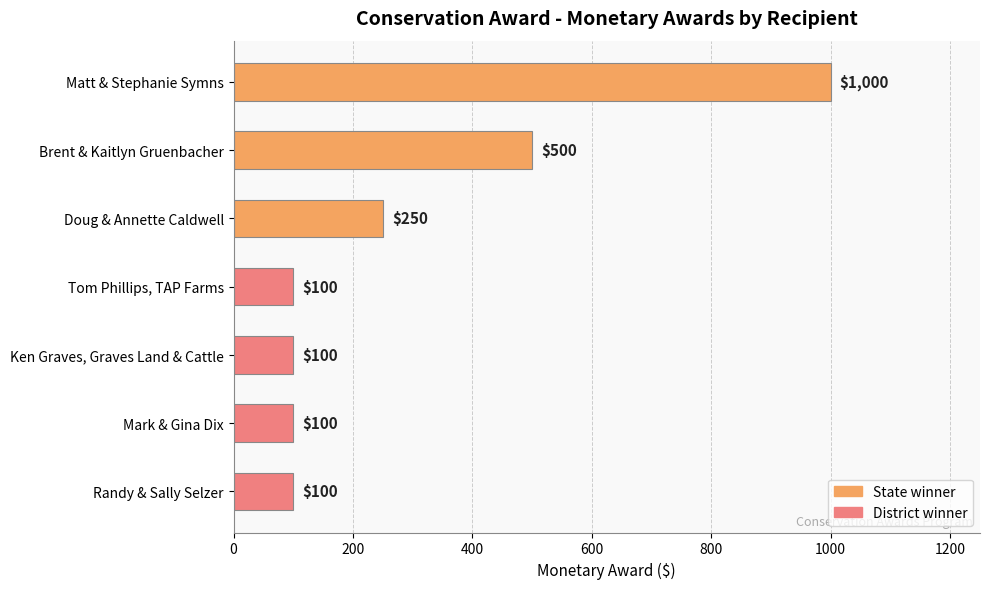

Reading top to bottom, transcribe all the data shown in this chart.

Matt & Stephanie Symns=1000	Brent & Kaitlyn Gruenbacher=500	Doug & Annette Caldwell=250	Tom Phillips, TAP Farms=100	Ken Graves, Graves Land & Cattle=100	Mark & Gina Dix=100	Randy & Sally Selzer=100